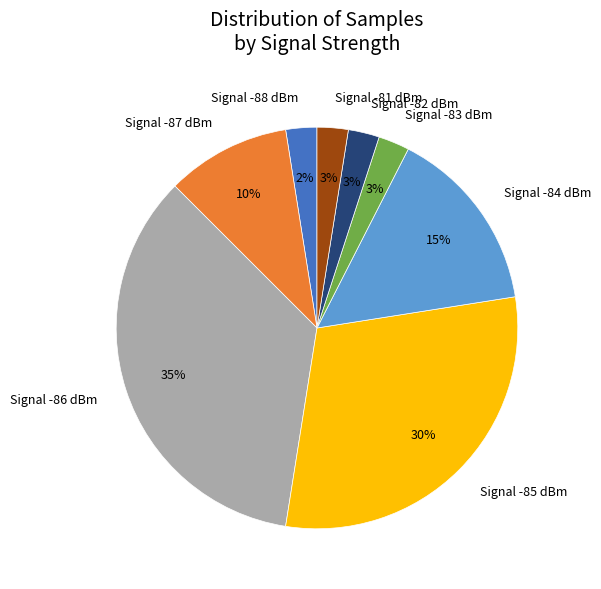

Between Signal -84 dBm and Signal -83 dBm, which is larger?

Signal -84 dBm